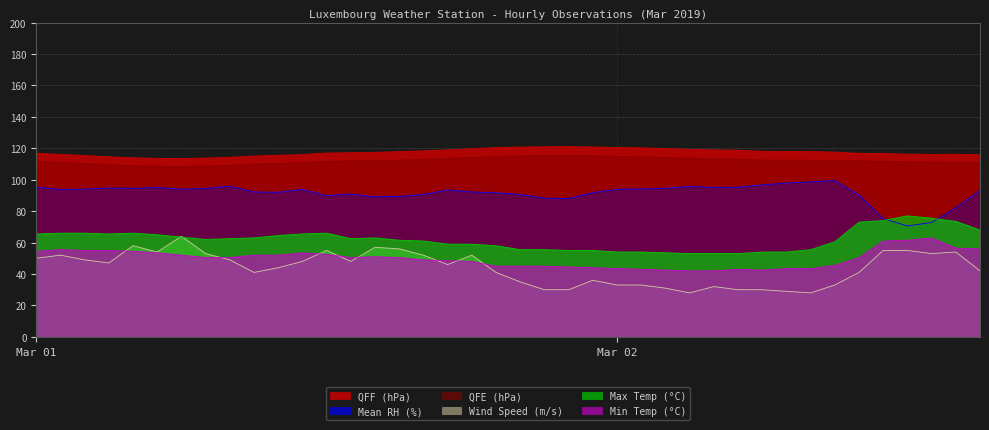

List the series in order of their peak value, lowest first.

Min Temp (°C), Wind Speed (m/s), Max Temp (°C), Mean RH (%), QFE (hPa), QFF (hPa)